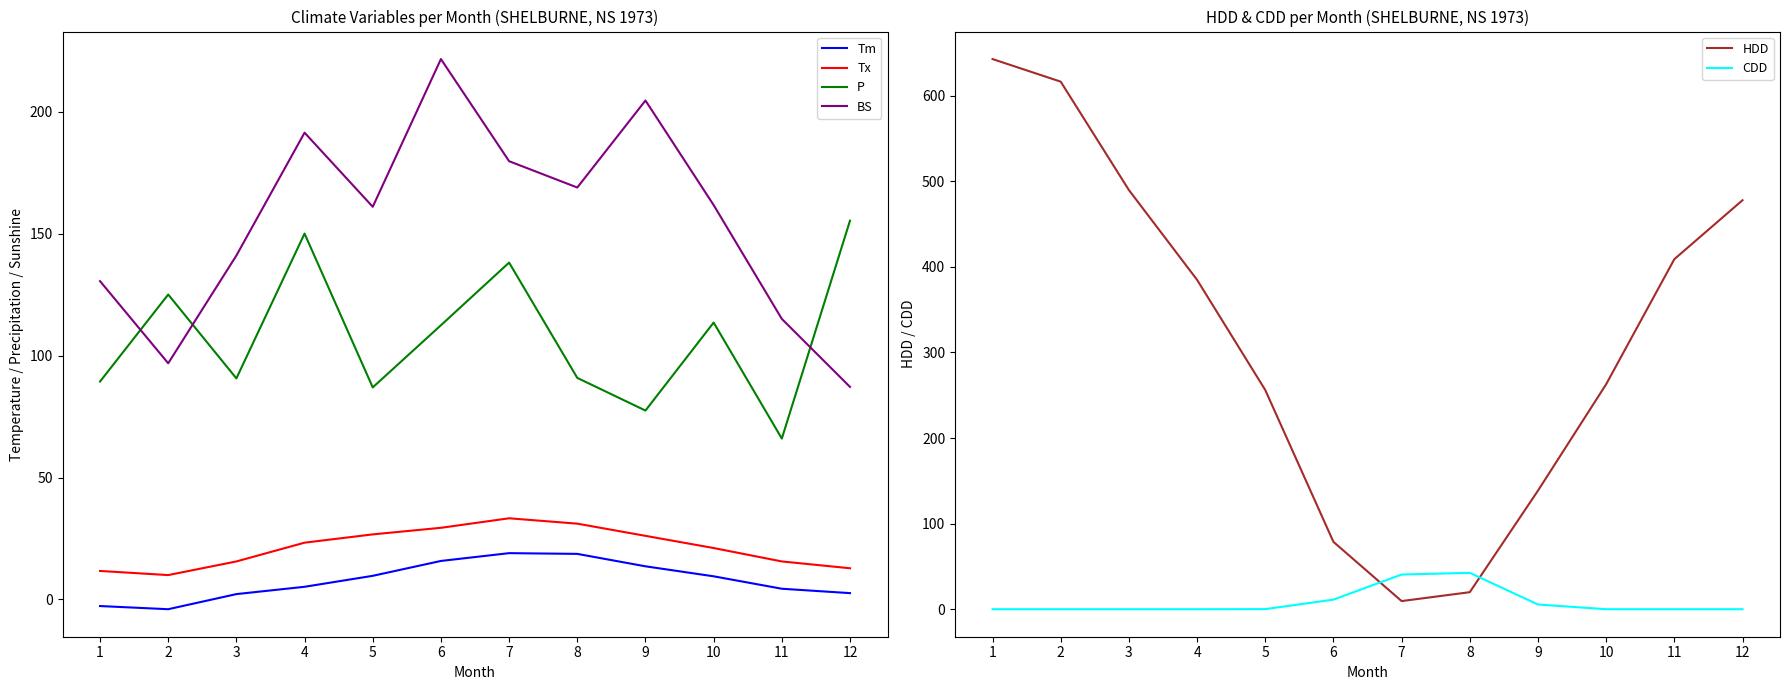

True or false: P has a value of 233.8 at 12.

False